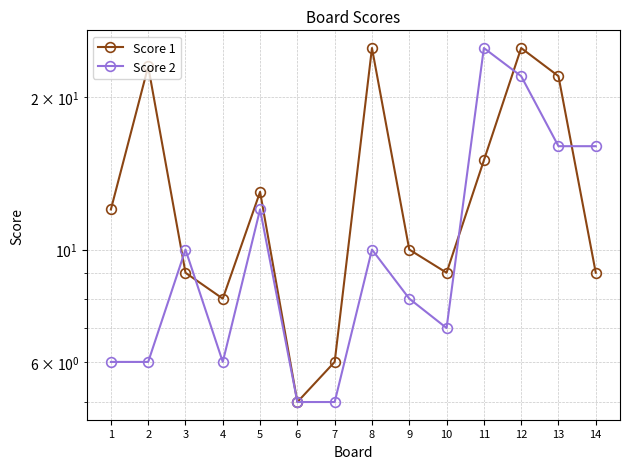

What is the total value across all series at 12?

47